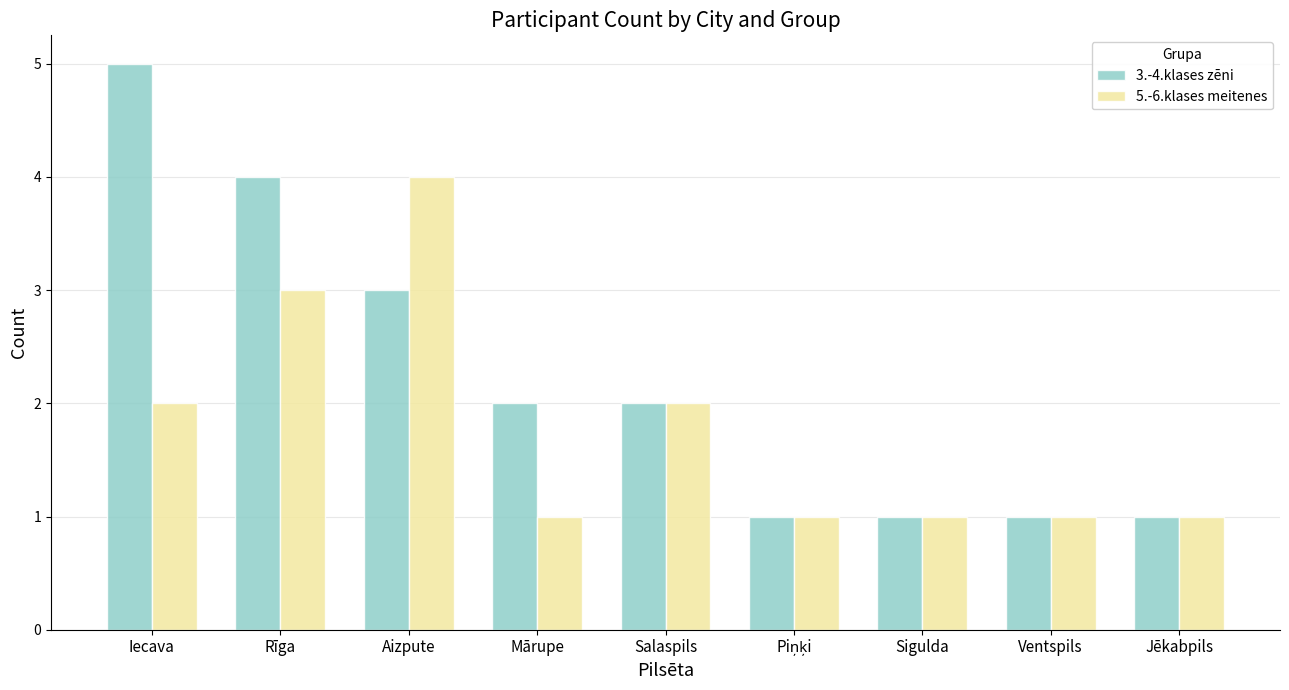

Reading left to right, what are all the values shown in this chart?

3.-4.klases zēni: 5	4	3	2	2	1	1	1	1
5.-6.klases meitenes: 2	3	4	1	2	1	1	1	1